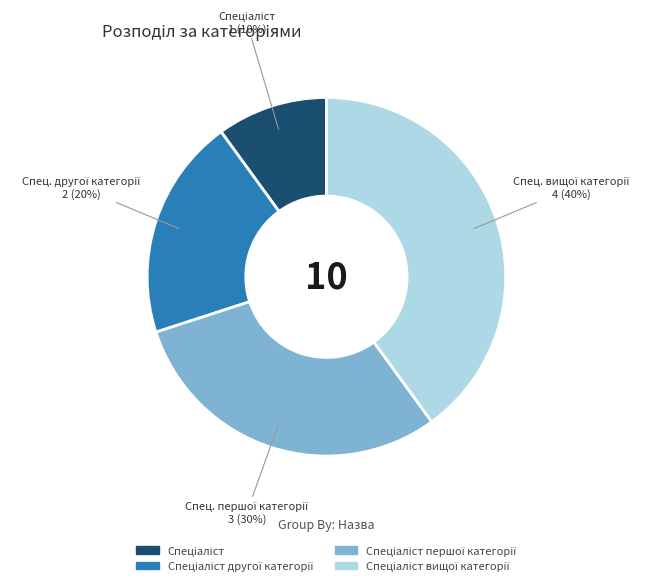

To the nearest percent, what is the average slice percentage?

25%